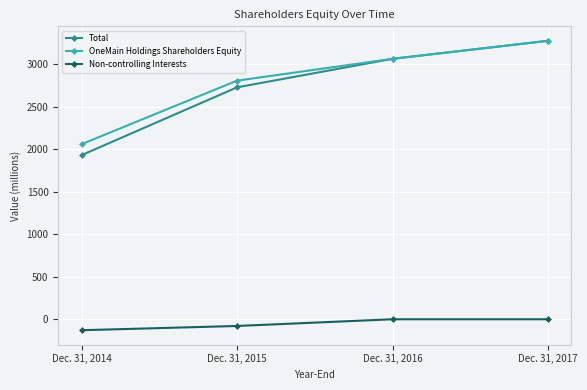

Reading left to right, transcribe all the data shown in this chart.

Total: 1932	2730	3066	3278
OneMain Holdings Shareholders Equity: 2061	2809	3066	3278
Non-controlling Interests: -129	-79	0	0